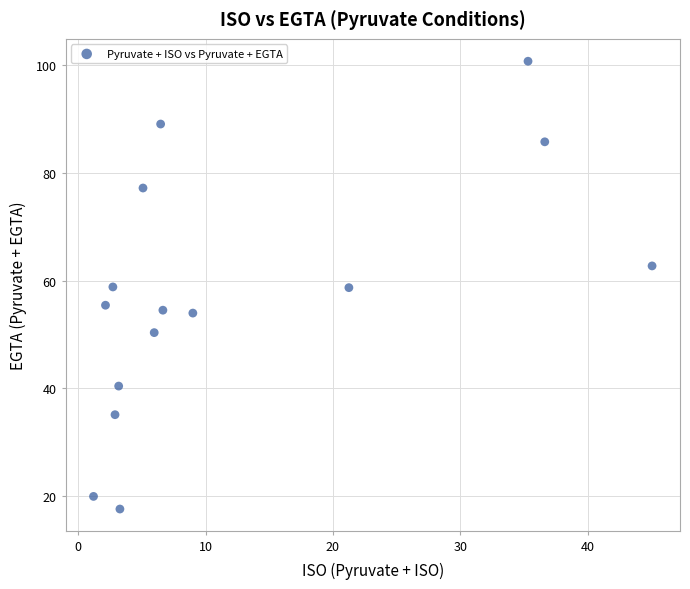

What is the range of X values (max minus min)?

43.9